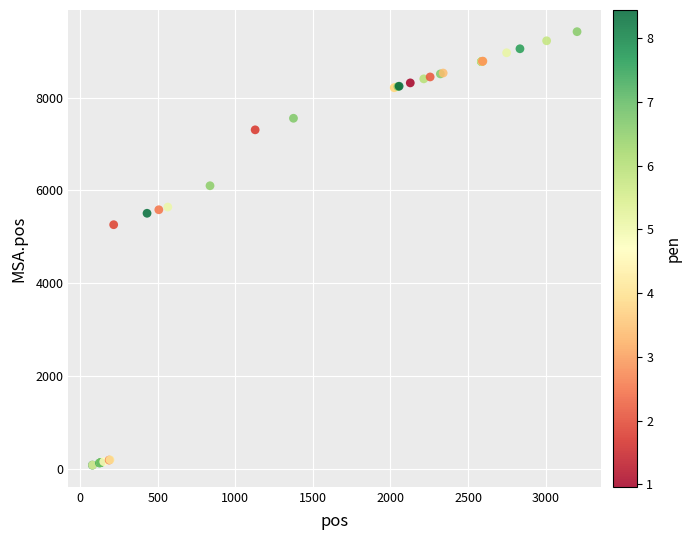

What Y value in the scatter plot is closest to 4752?

5263